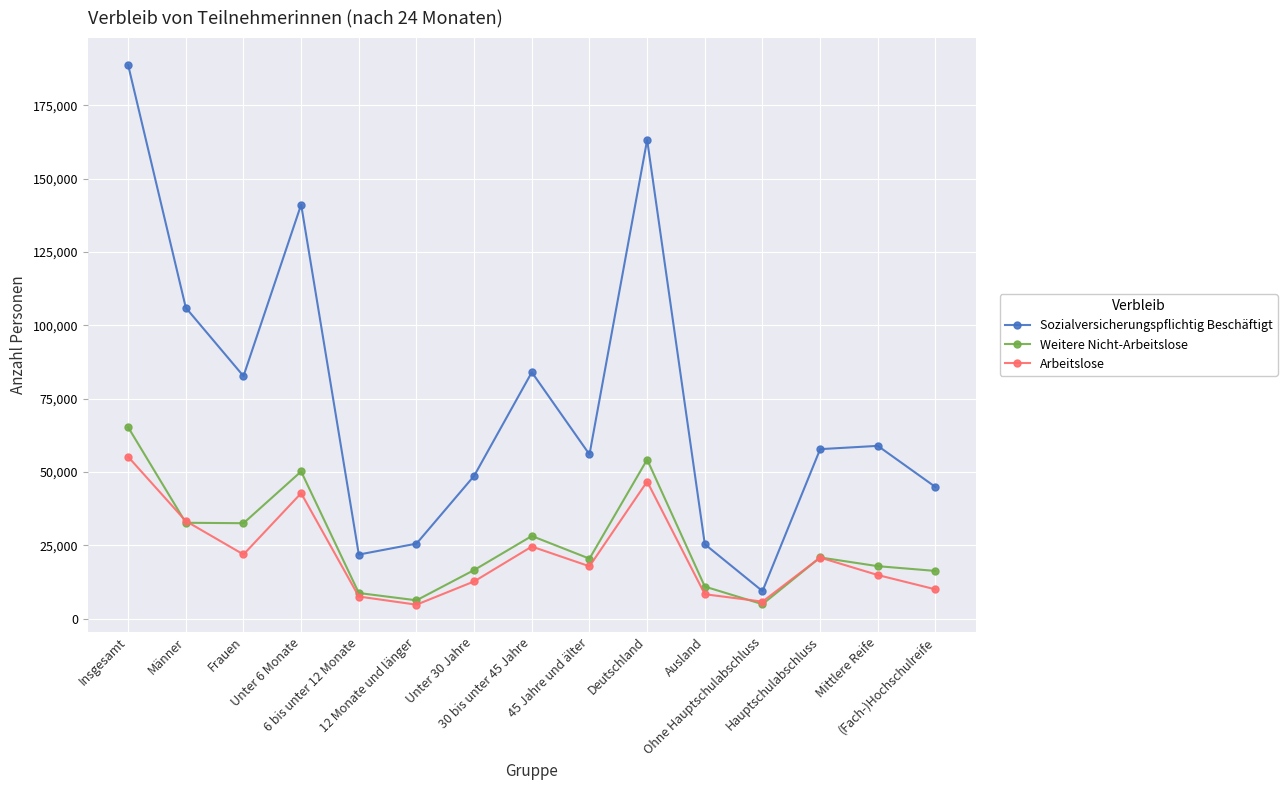

At which category is the sum across all series the highest?

Insgesamt